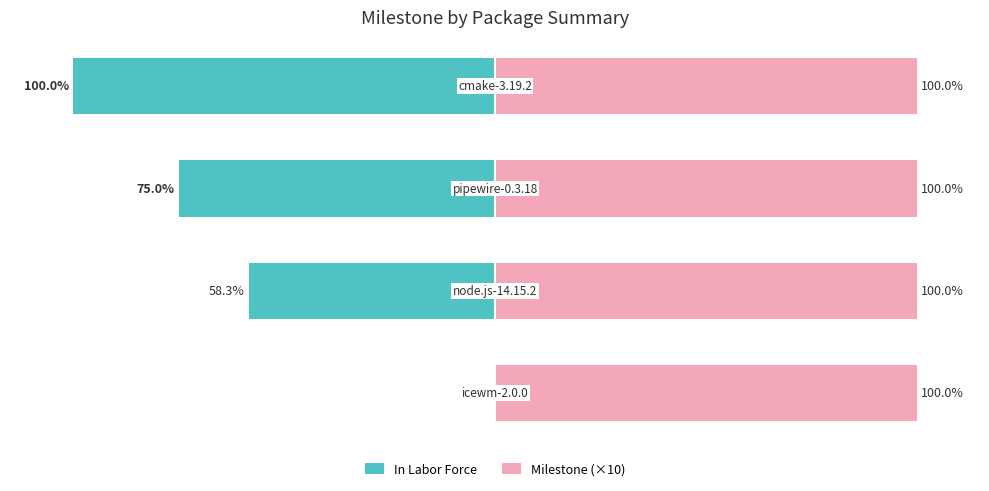

What is the value of the Milestone (×10) bar at the 1st from the left?

0.6